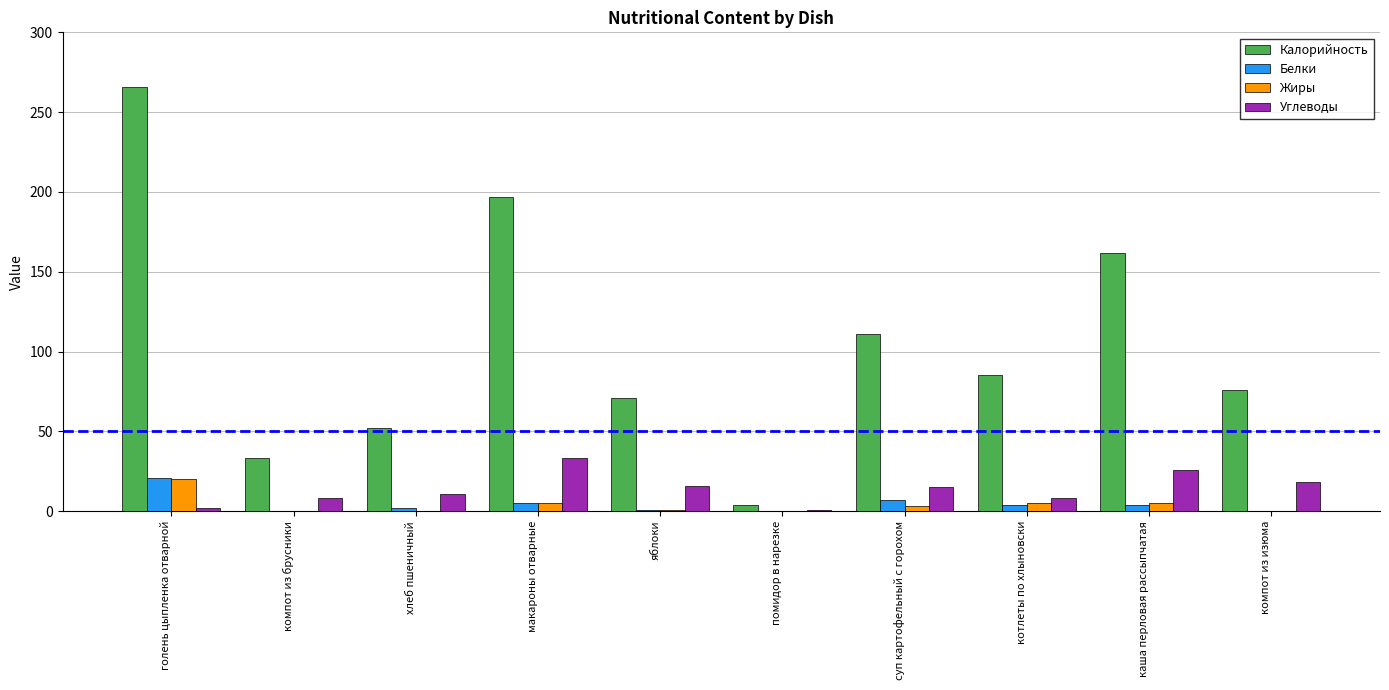

Which series has the largest total across all categories?

Калорийность